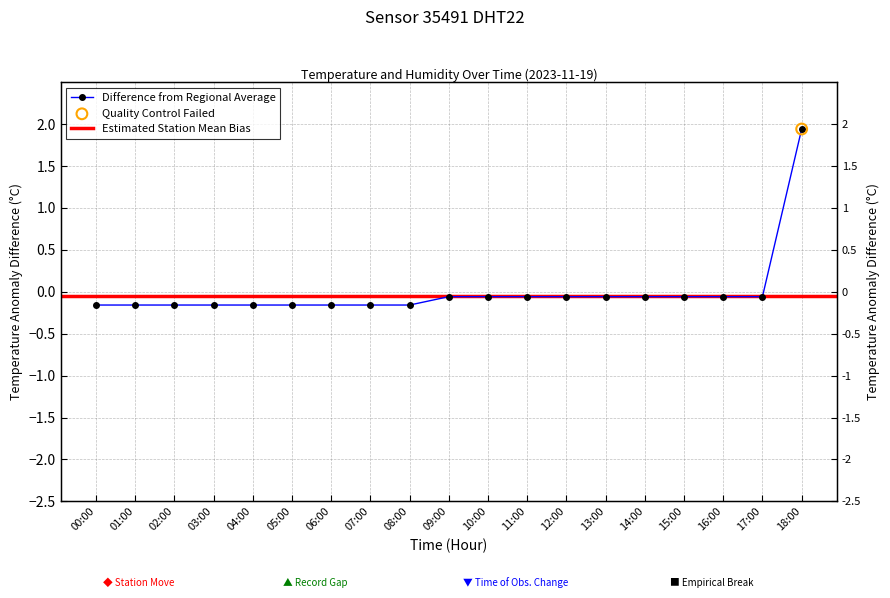

Between 17:00 and 10:00, which is larger?

17:00